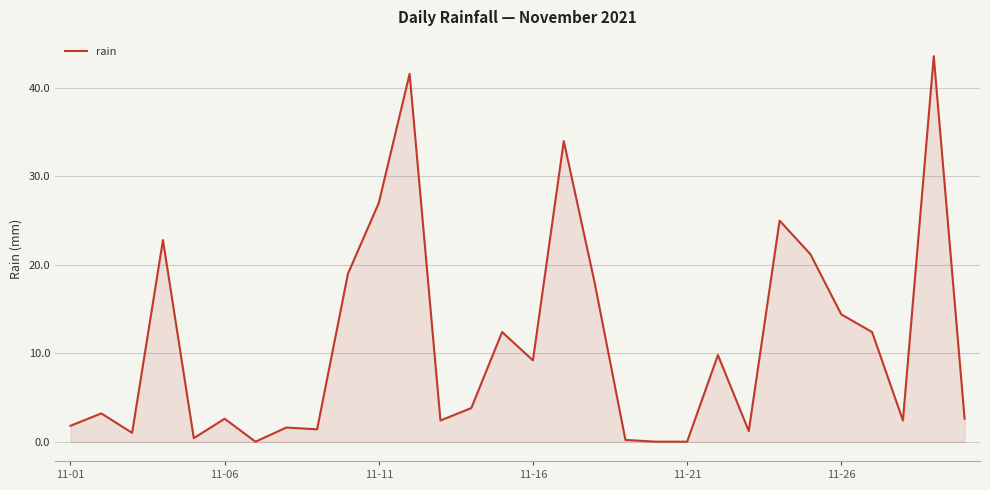

Reading left to right, transcribe all the data shown in this chart.

1.8	3.2	1.0	22.8	0.4	2.6	0.0	1.6	1.4	19.0	27.0	41.6	2.4	3.8	12.4	9.2	34.0	18.0	0.2	0.0	0.0	9.8	1.2	25.0	21.2	14.4	12.4	2.4	43.6	2.6